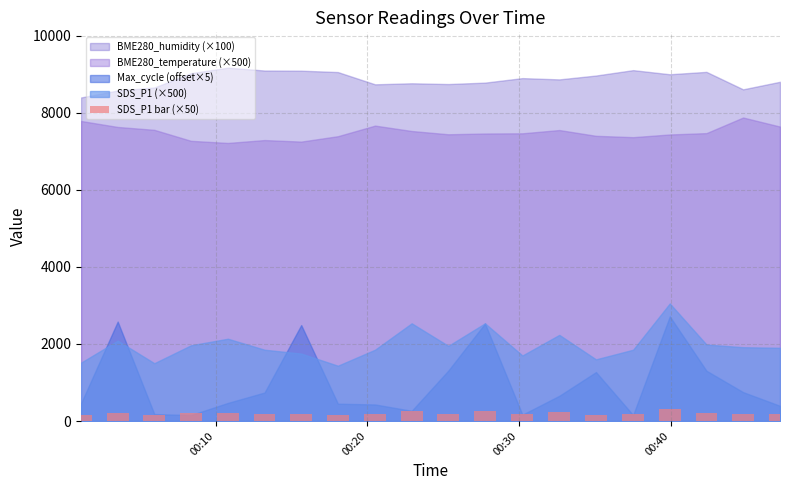

What is the greatest value displayed?

305.0